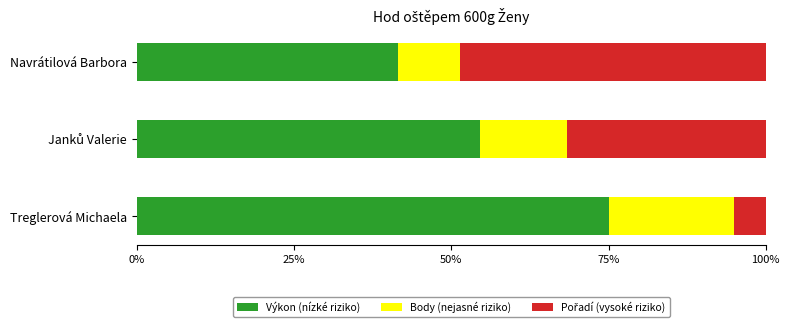

What is the lowest value of the Výkon (nízké riziko) series?

41.4